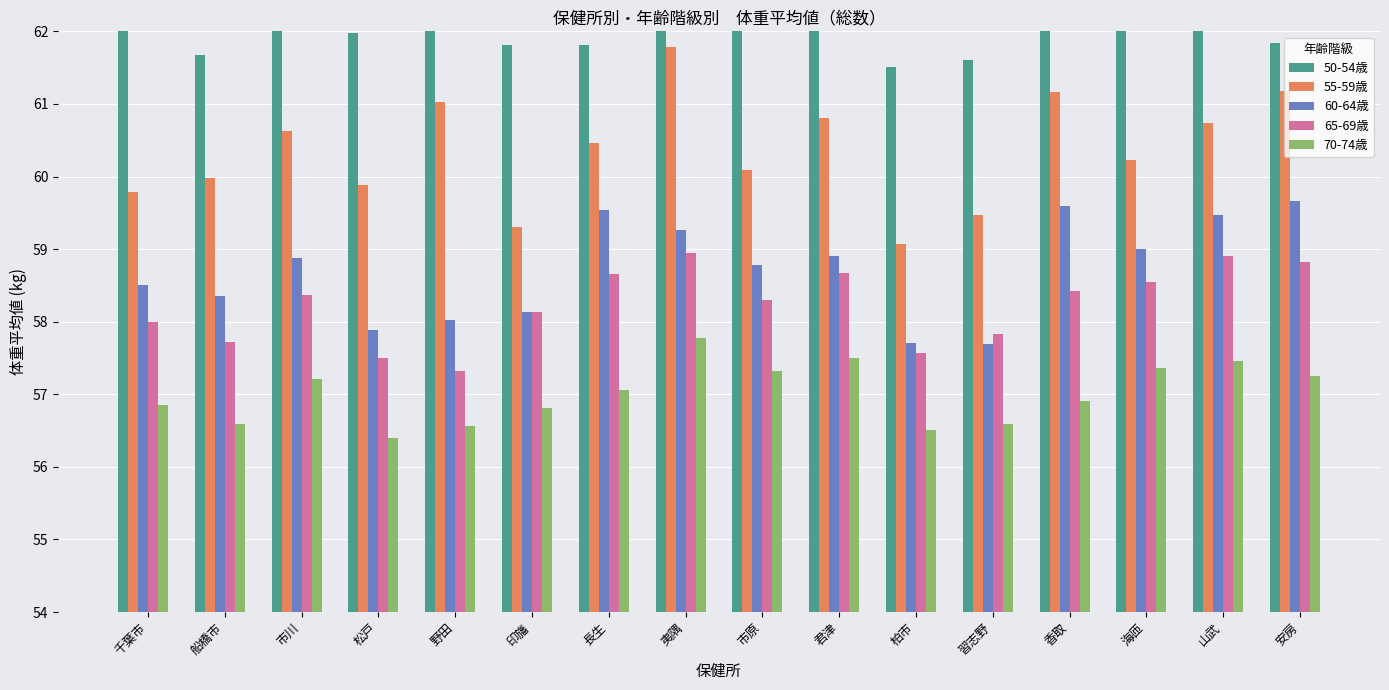

How many bars are there in total?

80